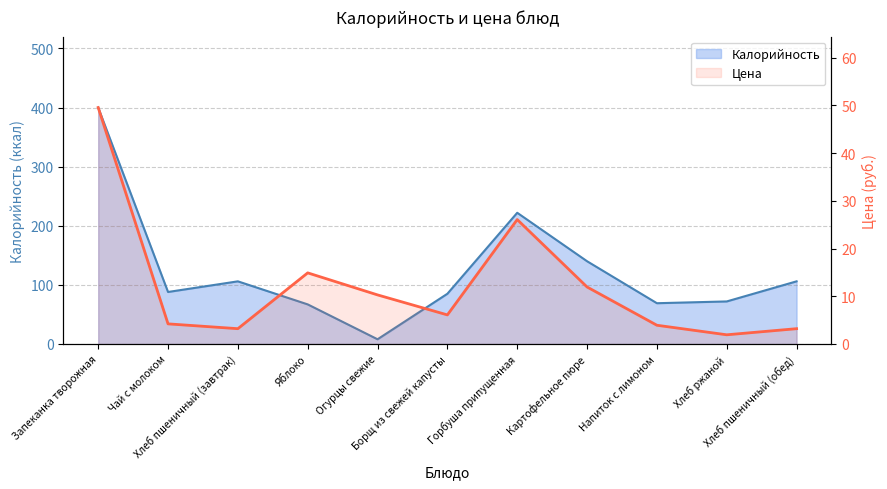

Where is Калорийность nearest to the value 204?

Горбуша припущенная